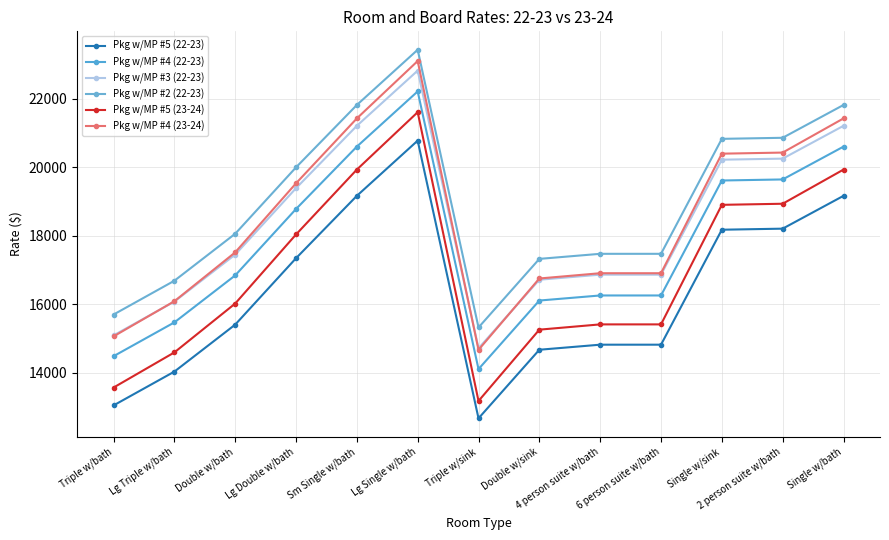

At which category is the sum across all series the highest?

Lg Single w/bath